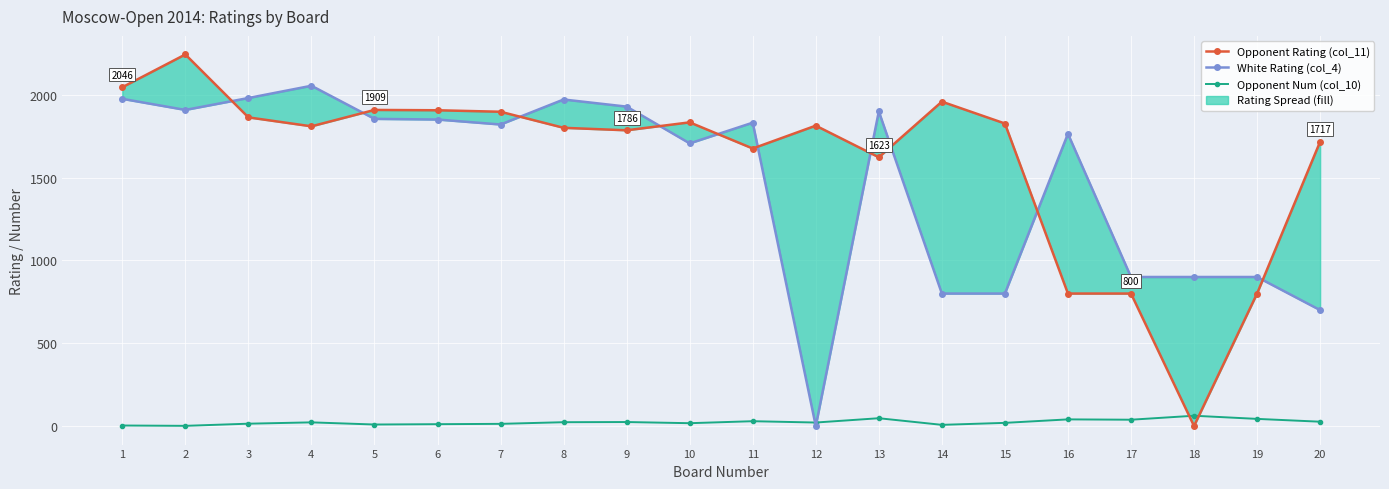

Reading left to right, transcribe all the data shown in this chart.

Opponent Rating (col_11): 1=2046	2=2244	3=1864	4=1810	5=1909	6=1907	7=1898	8=1801	9=1786	10=1834	11=1676	12=1814	13=1623	14=1959	15=1827	16=800	17=800	18=0	19=800	20=1717
White Rating (col_4): 1=1976	2=1909	3=1981	4=2055	5=1855	6=1851	7=1821	8=1972	9=1929	10=1707	11=1832	12=0	13=1900	14=800	15=800	16=1765	17=900	18=900	19=900	20=700
Opponent Num (col_10): 1=3	2=1	3=14	4=22	5=9	6=11	7=13	8=23	9=24	10=17	11=29	12=21	13=47	14=7	15=19	16=40	17=38	18=62	19=43	20=26